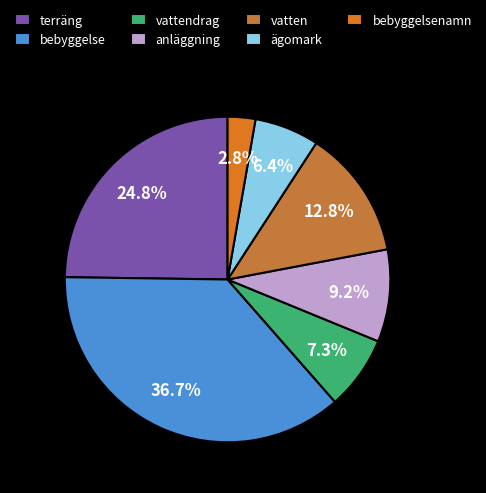

To the nearest percent, what is the difference between the ägomark and bebyggelsenamn slice percentages?

4%